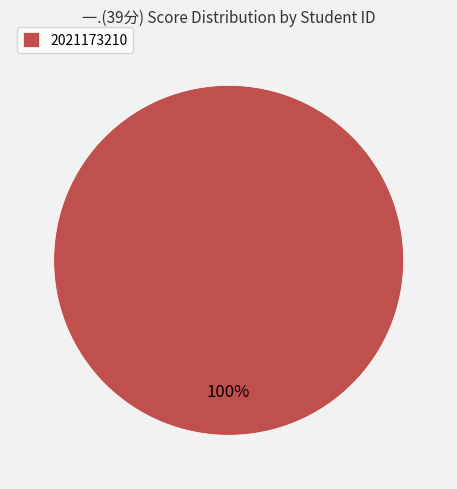

How many slices are in this pie chart?

1